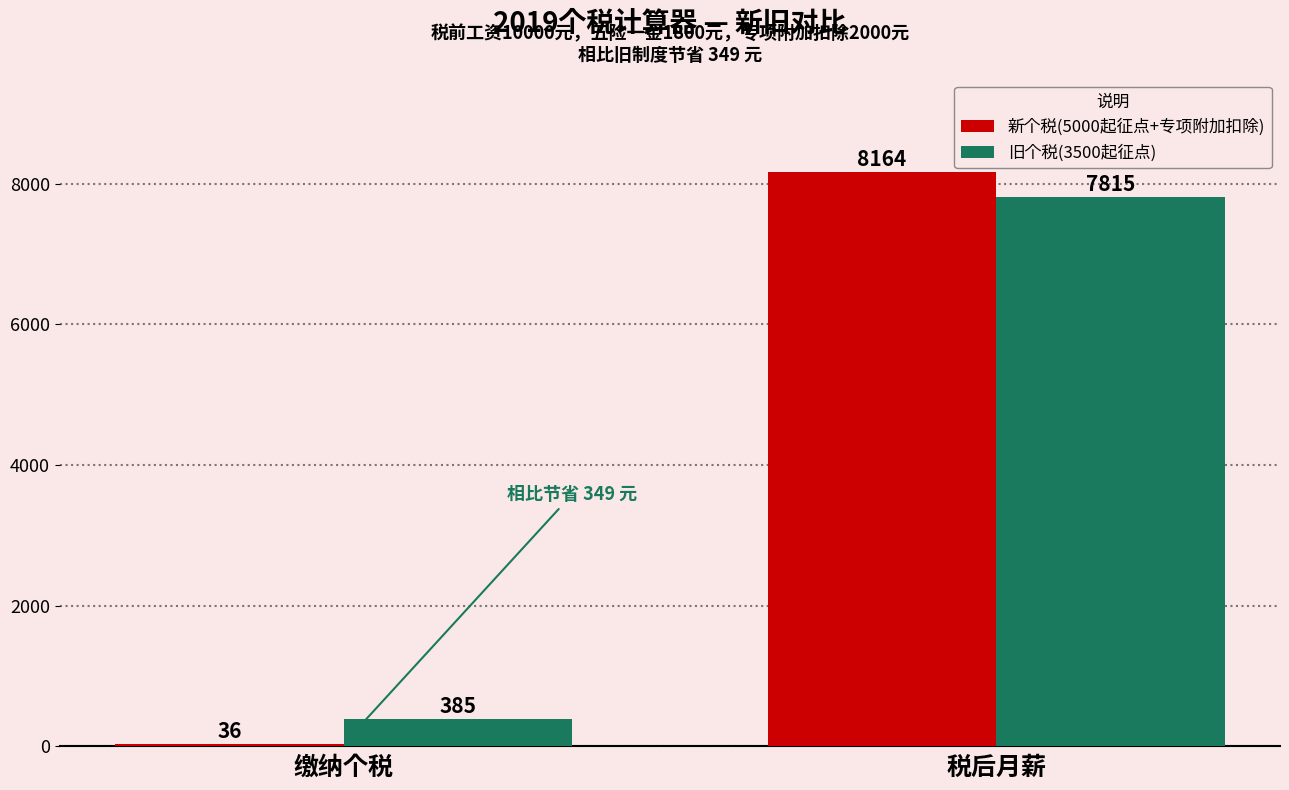

Reading right to left, extract all data points from this chart.

新个税(5000起征点+专项附加扣除): 8164	36
旧个税(3500起征点): 7815	385